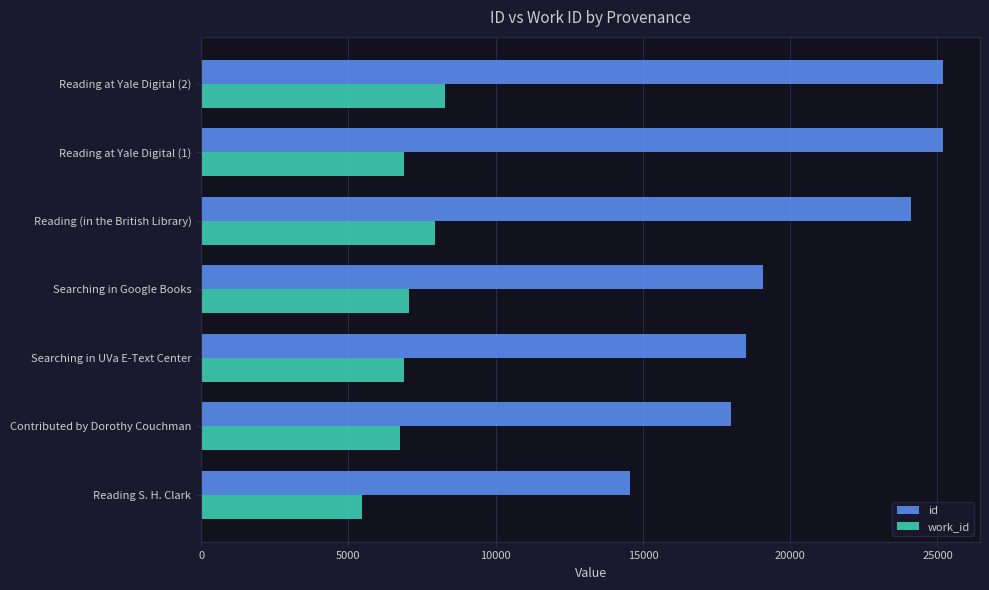

What value does the id series have at Reading S. H. Clark, to the nearest 10?

14570